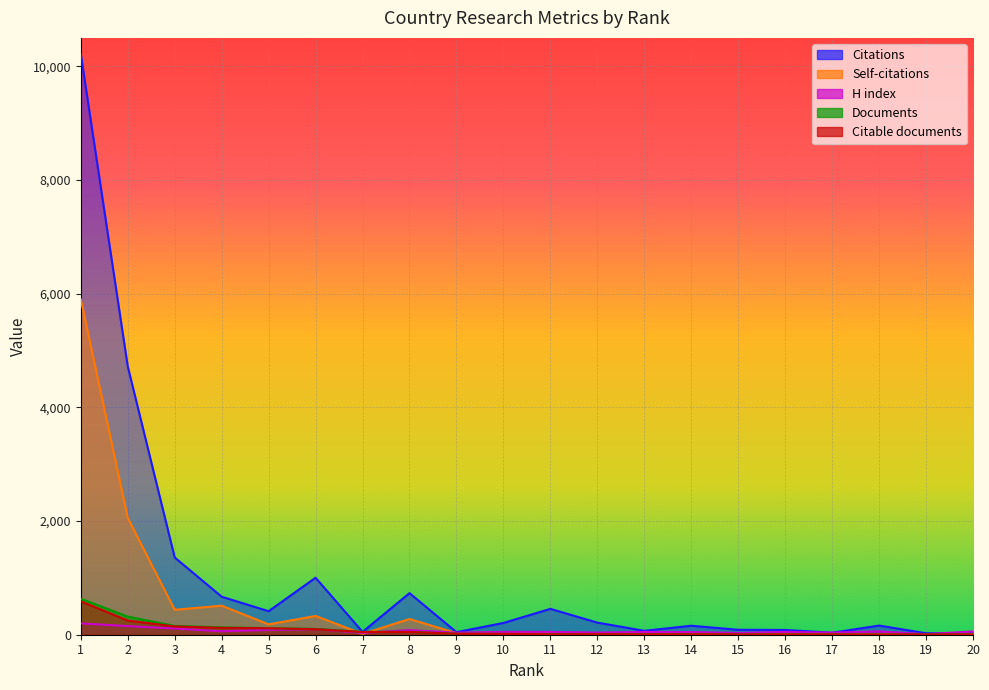

Is it true that Documents equals 143 at 6?

False